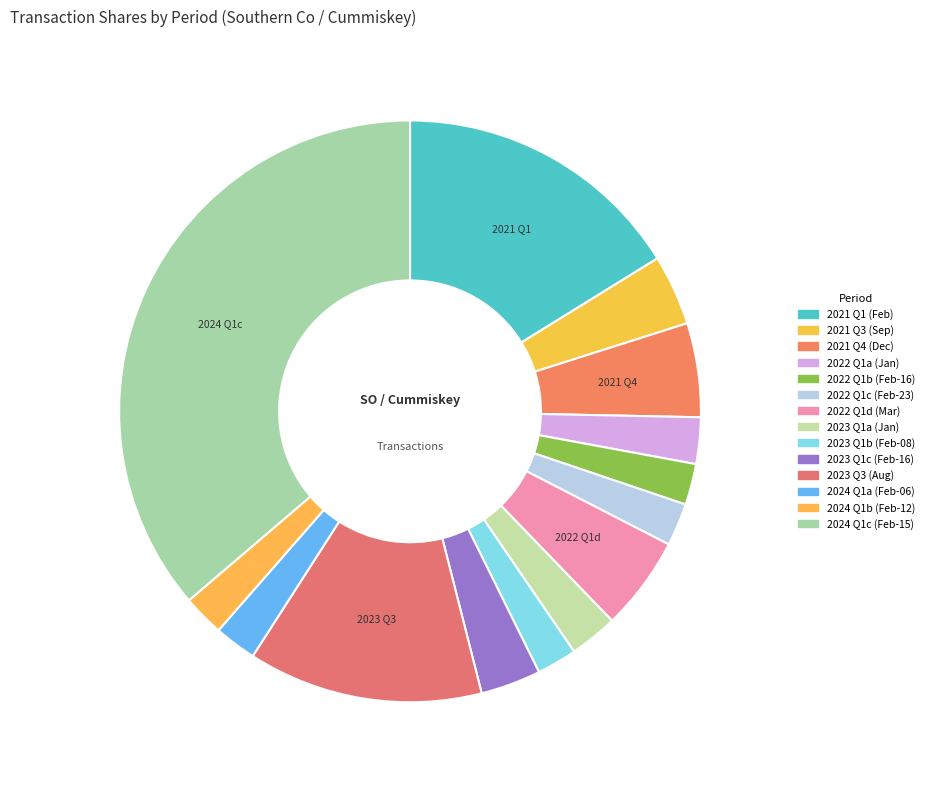

Count the number of slices in the pie.

14